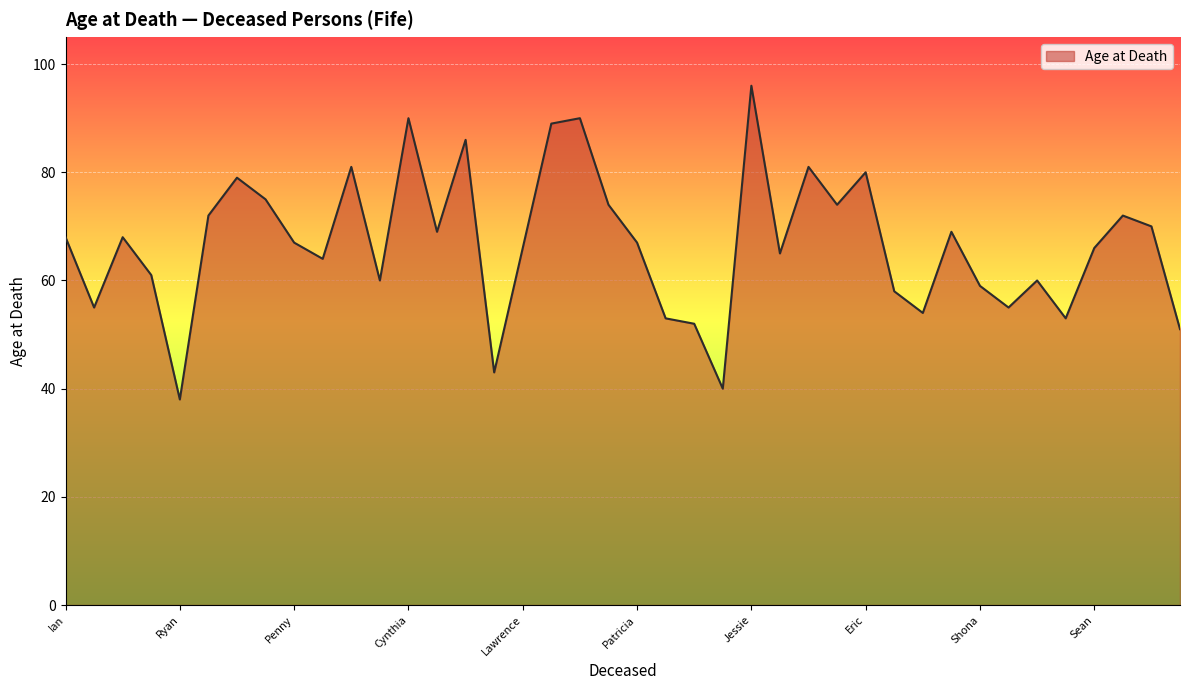

What is the maximum value shown in the chart?

96